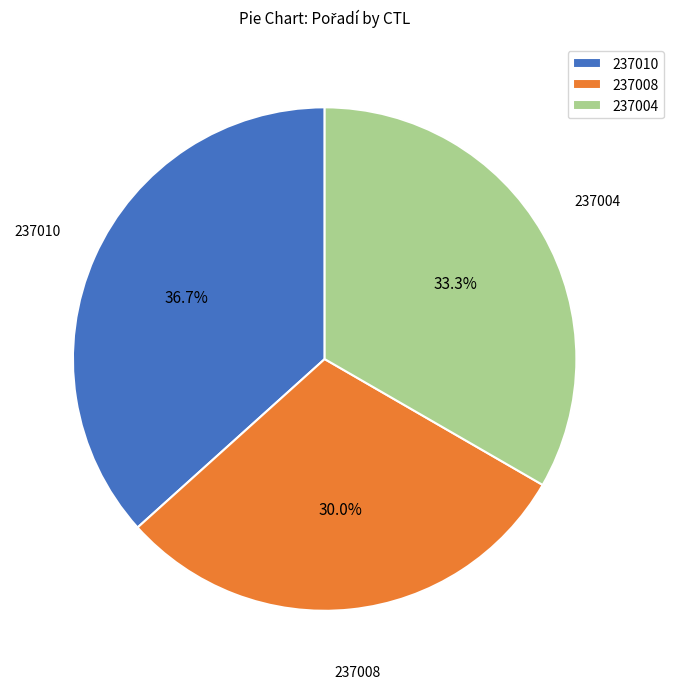

To the nearest percent, what is the difference between the 237004 and 237008 slice percentages?

3%